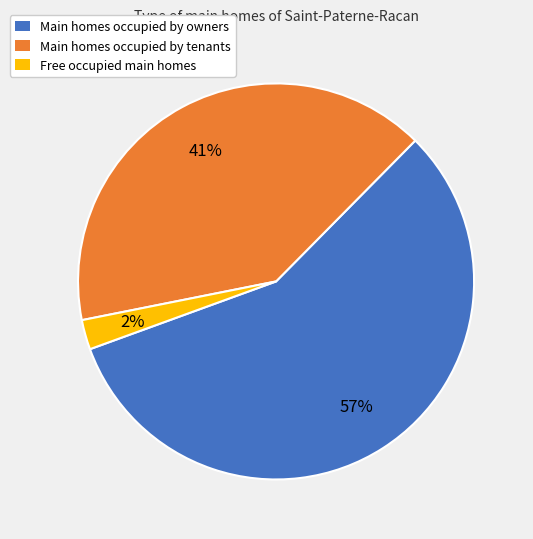

Is it true that Free occupied main homes is 17% of the pie?

False